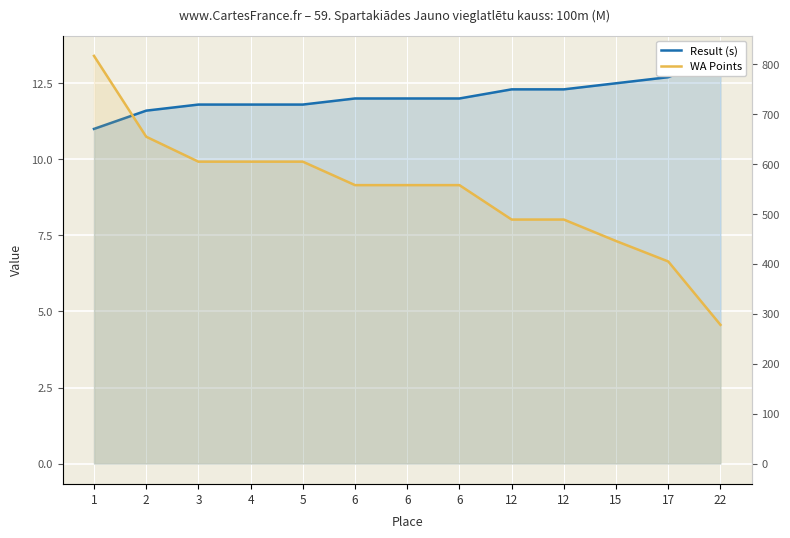

Between 3 and 5, which is larger?

3